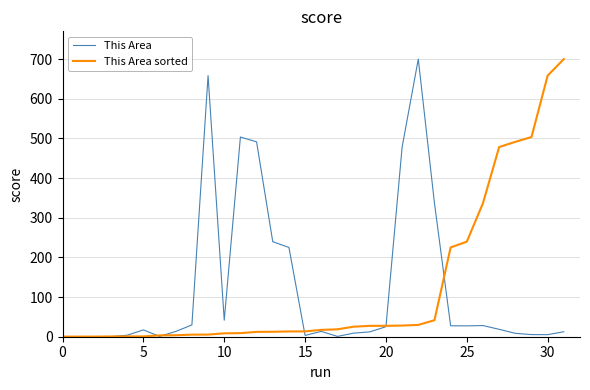

What is the greatest value displayed?

700.0